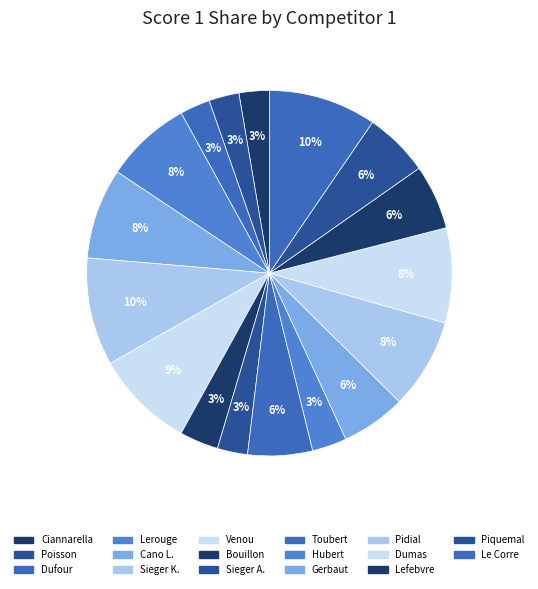

How many slices are in this pie chart?

17